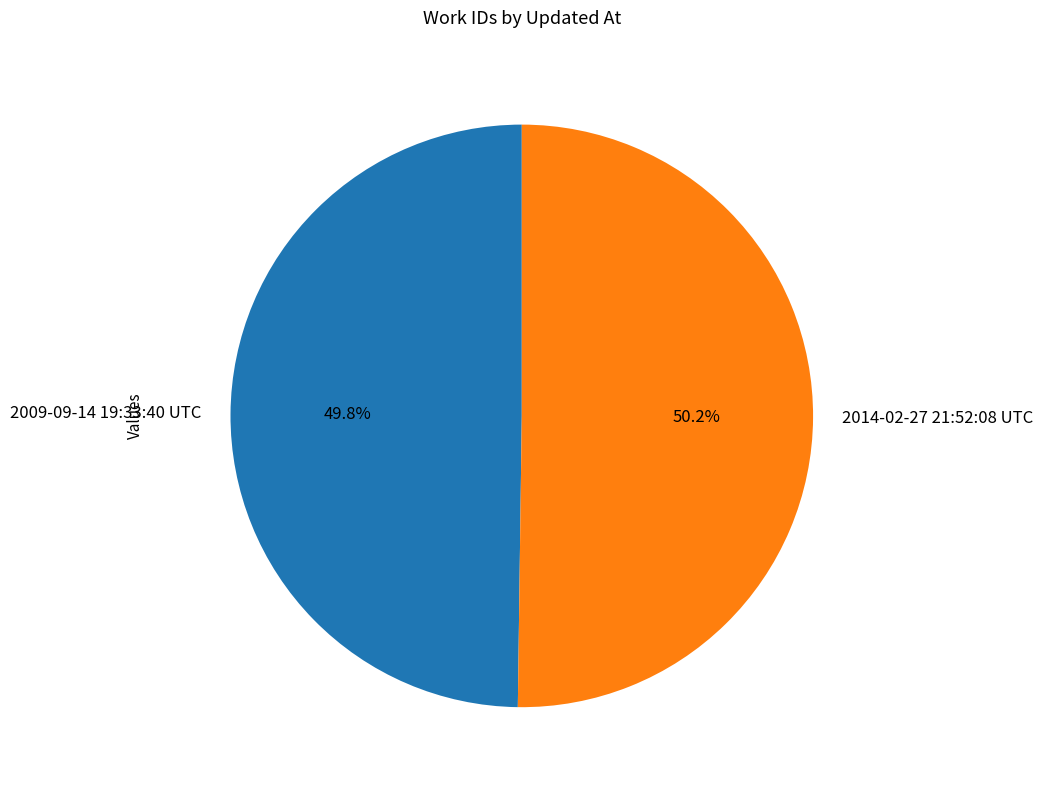

Approximately how many times larger is the value at 2009-09-14 19:33:40 UTC compared to 2014-02-27 21:52:08 UTC?

1.0